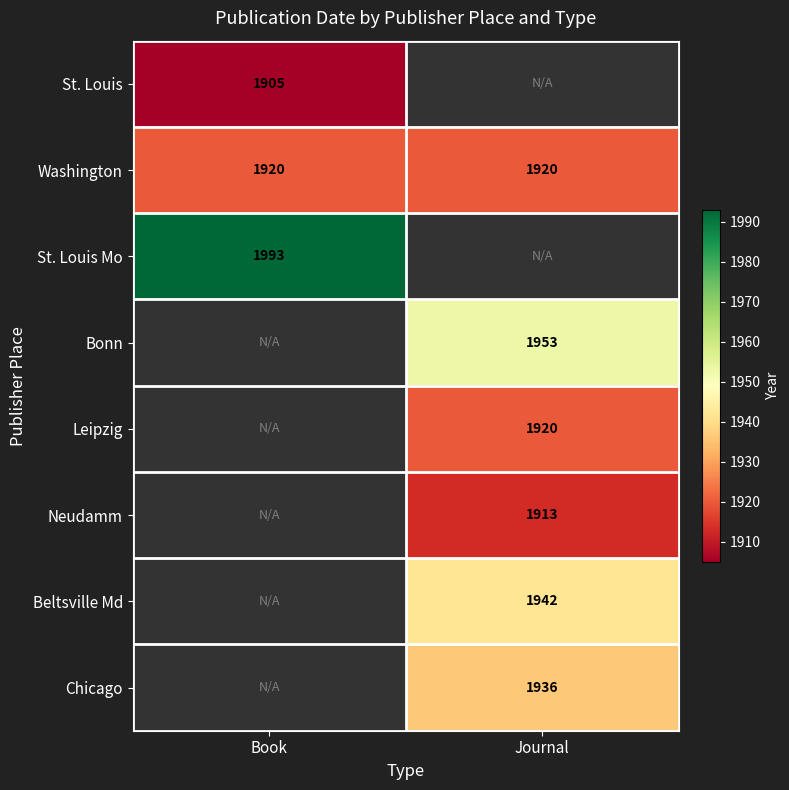

Is the value of Chicago at Journal greater than the value of St. Louis at Book?

Yes